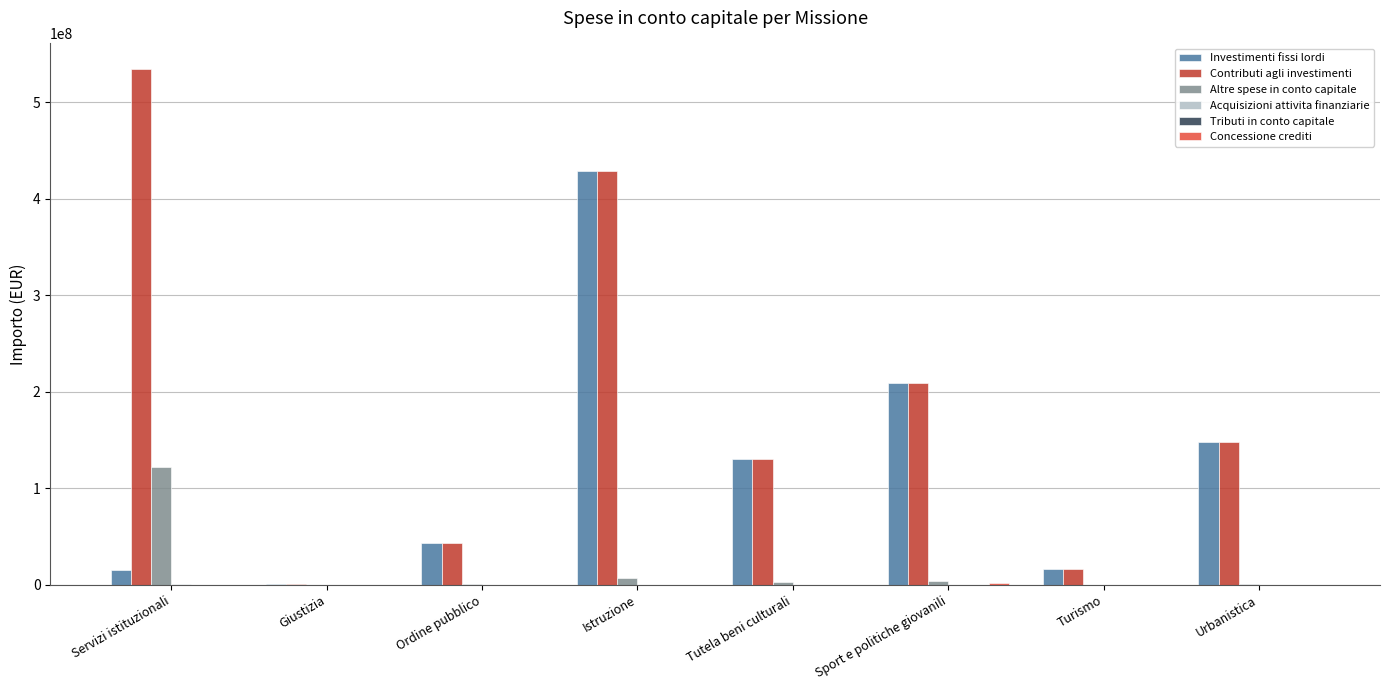

Which series has the largest total across all categories?

Contributi agli investimenti